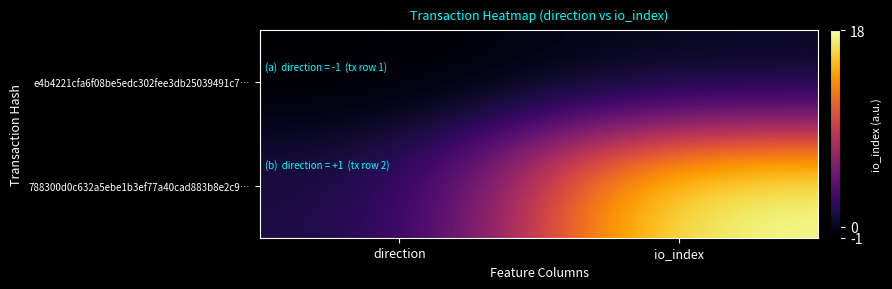

At direction, list the series in order from smallest to largest.

e4b4221cfa6f08be5edc302fee3db25039491c7…, 788300d0c632a5ebe1b3ef77a40cad883b8e2c9…